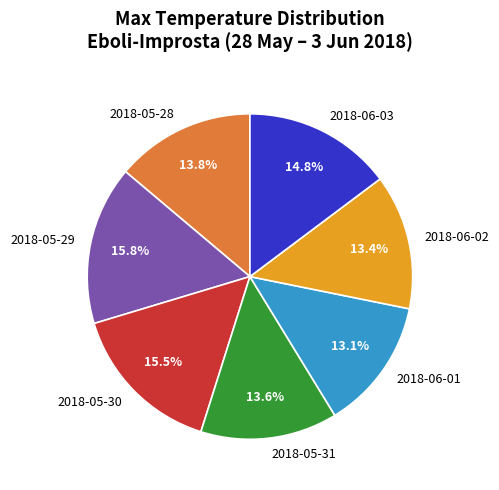

To the nearest percent, what percentage of the pie is 2018-05-28?

14%